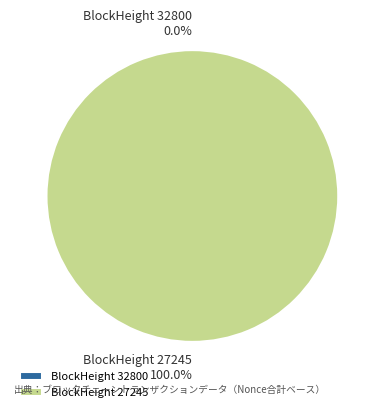

What is the change in value from 32800 to 27245?

+1576